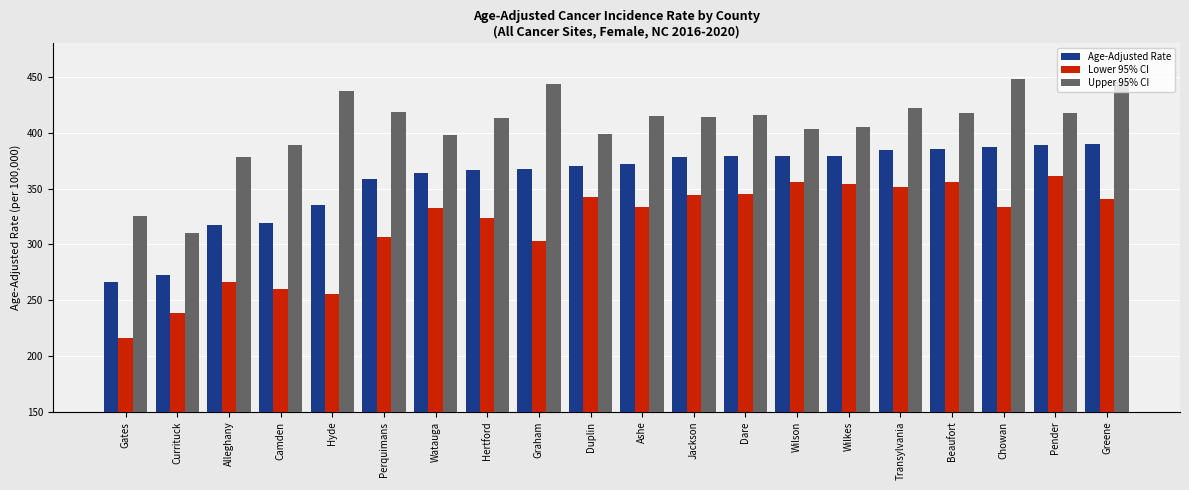

What are all the series names shown in the legend?

Age-Adjusted Rate, Lower 95% CI, Upper 95% CI